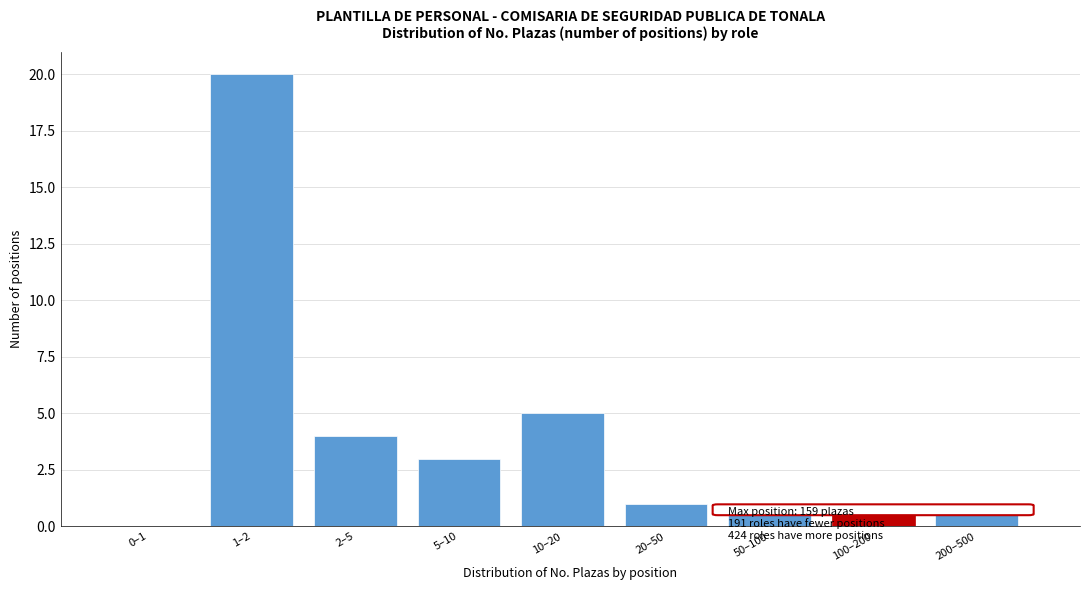

Reading left to right, list all the values displayed in this chart.

0–1=0	1–2=20	2–5=4	5–10=3	10–20=5	20–50=1	50–100=1	100–200=1	200–500=1